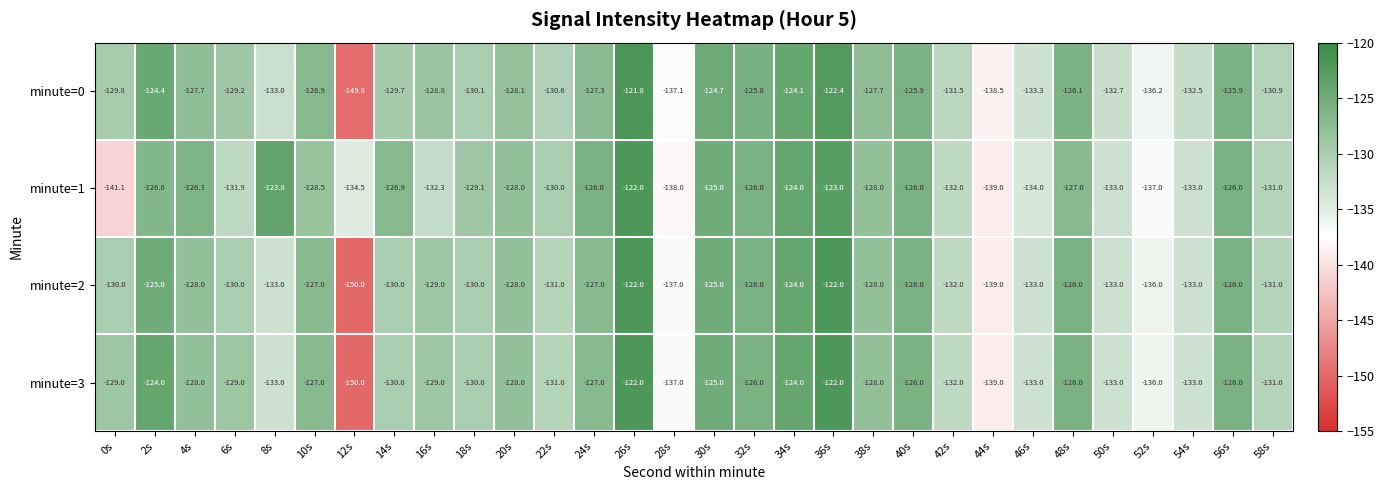

What is the lowest value of the minute=3 series?

-150.0